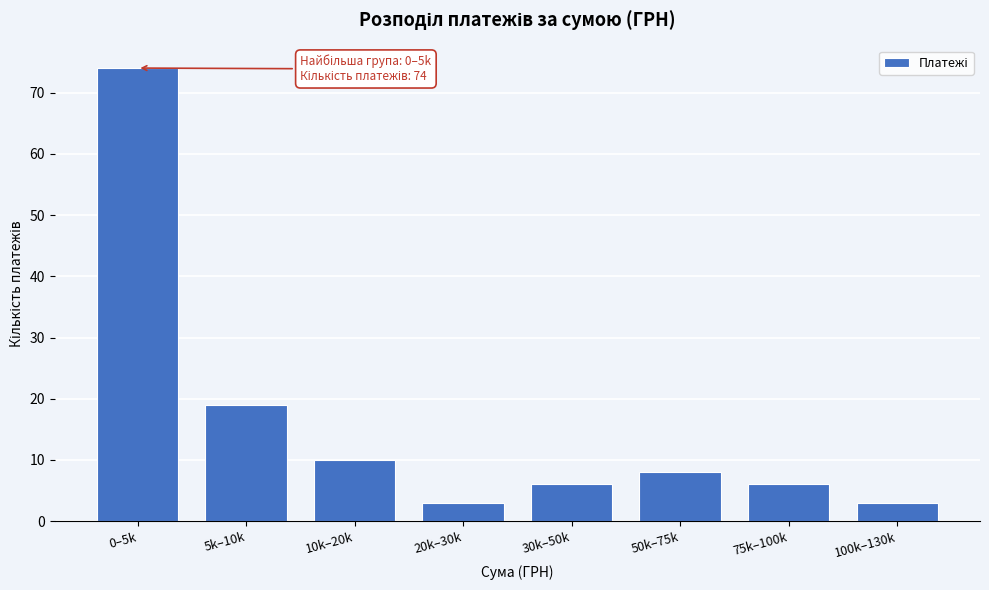

Reading left to right, what are all the values shown in this chart?

74	19	10	3	6	8	6	3